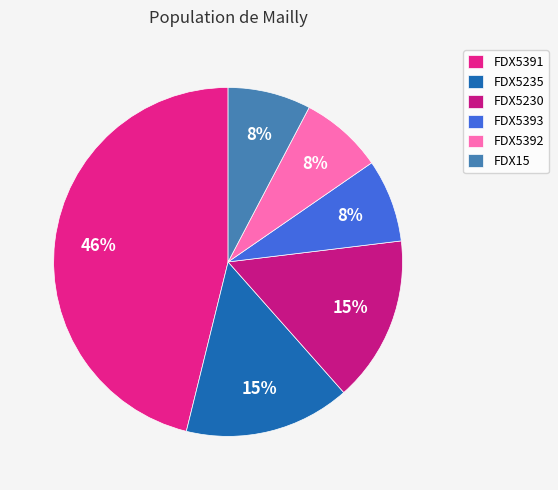

Between FDX15 and FDX5391, which is larger?

FDX5391